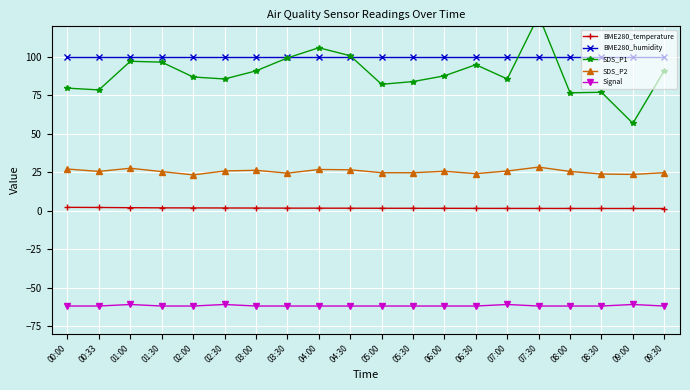

Rank the series at 02:30 from highest to lowest value.

BME280_humidity, SDS_P1, SDS_P2, BME280_temperature, Signal